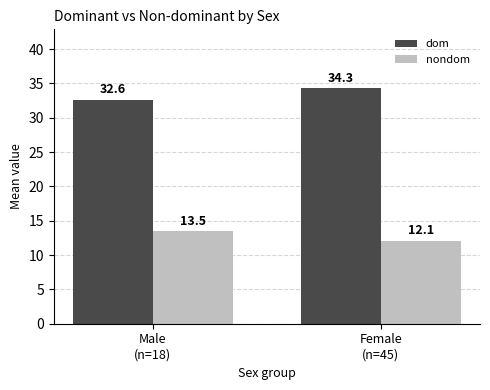

At which category is the sum across all series the highest?

Female
(n=45)